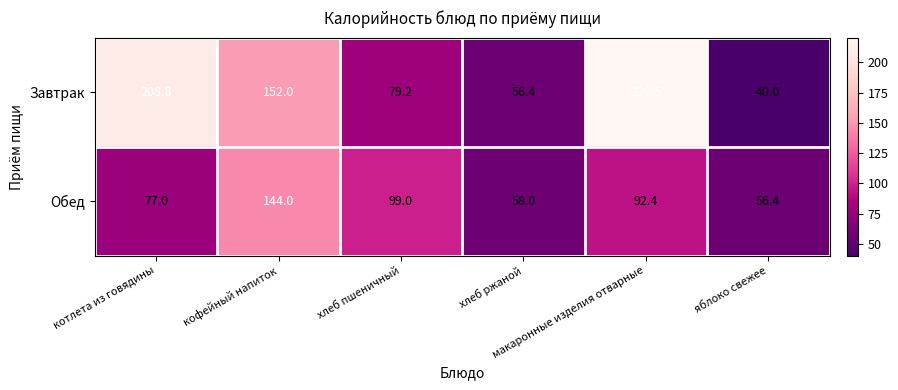

Which series changed the most between кофейный напиток and хлеб пшеничный?

Завтрак